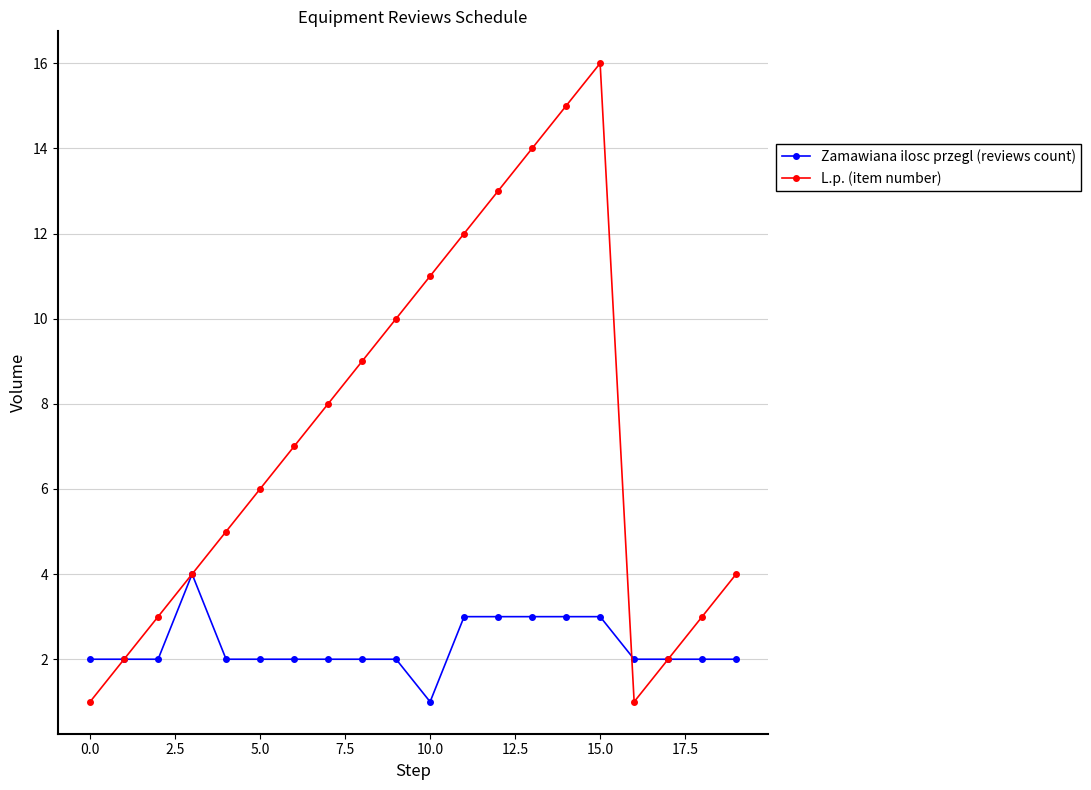

Which series has the largest range (max minus min)?

L.p. (item number)